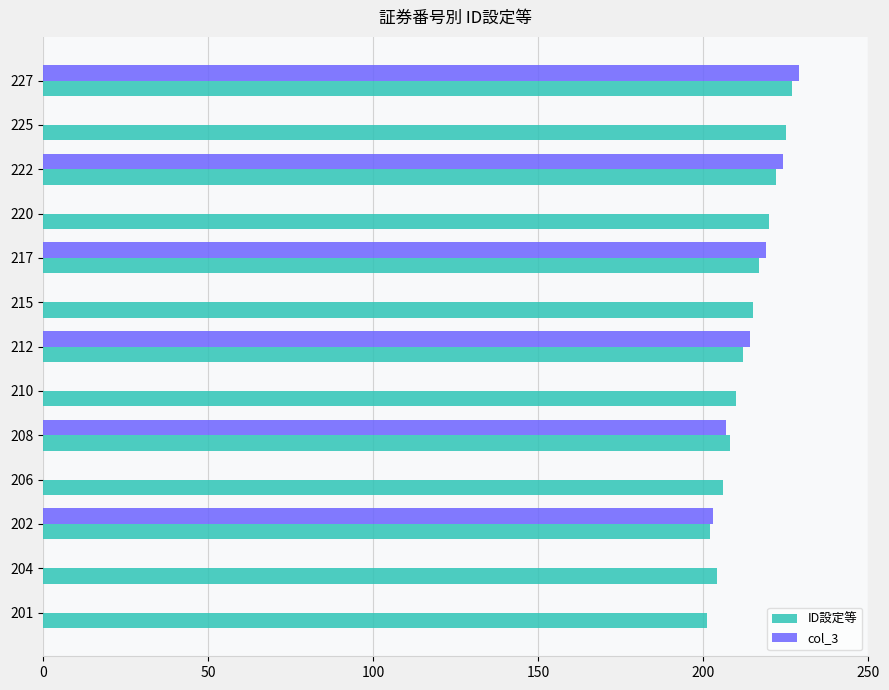

What is the sum of all col_3 values?

1296